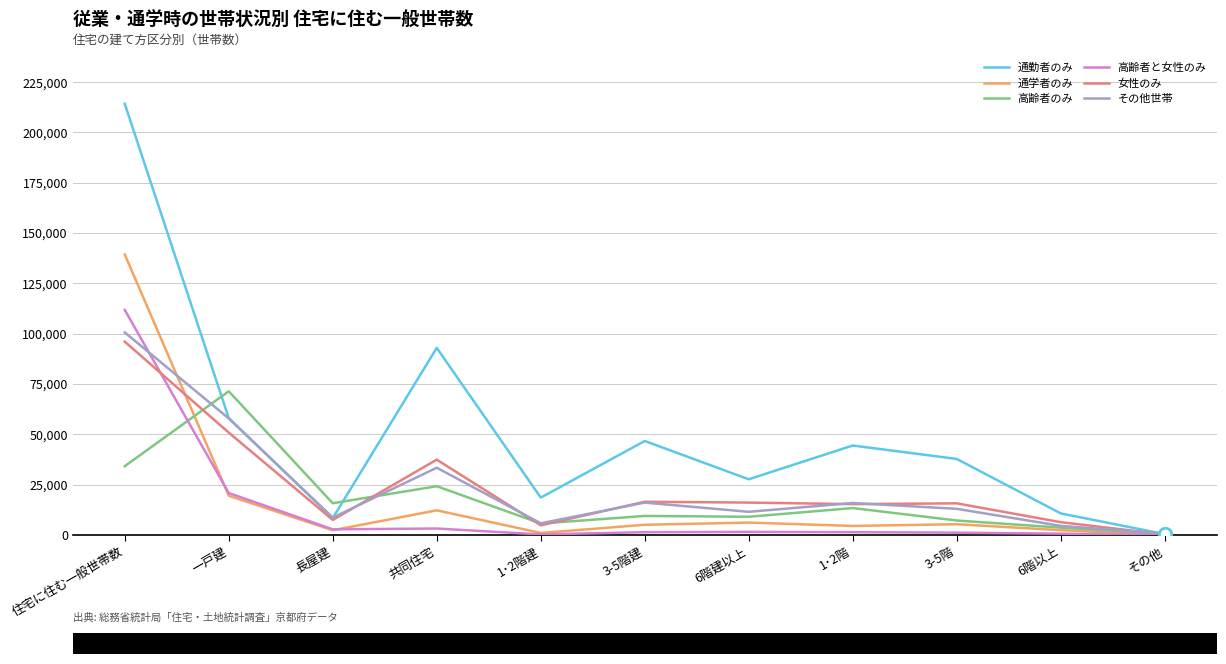

True or false: 高齢者のみ has a value of 55061 at 住宅に住む一般世帯数.

False